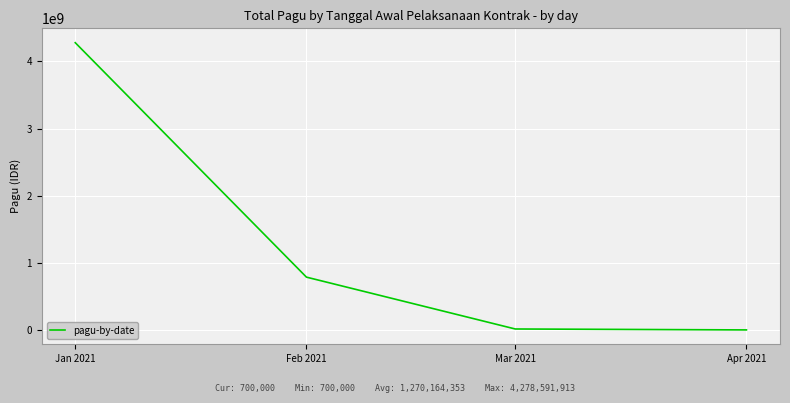

What is the change in value from Mar 2021 to Apr 2021?

-13865000